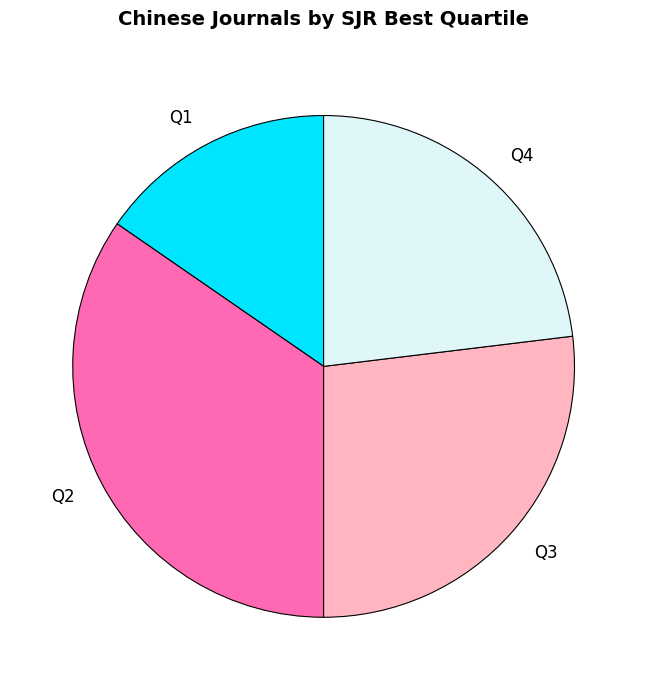

Do Q1 and Q4 together represent more than half of the pie?

No